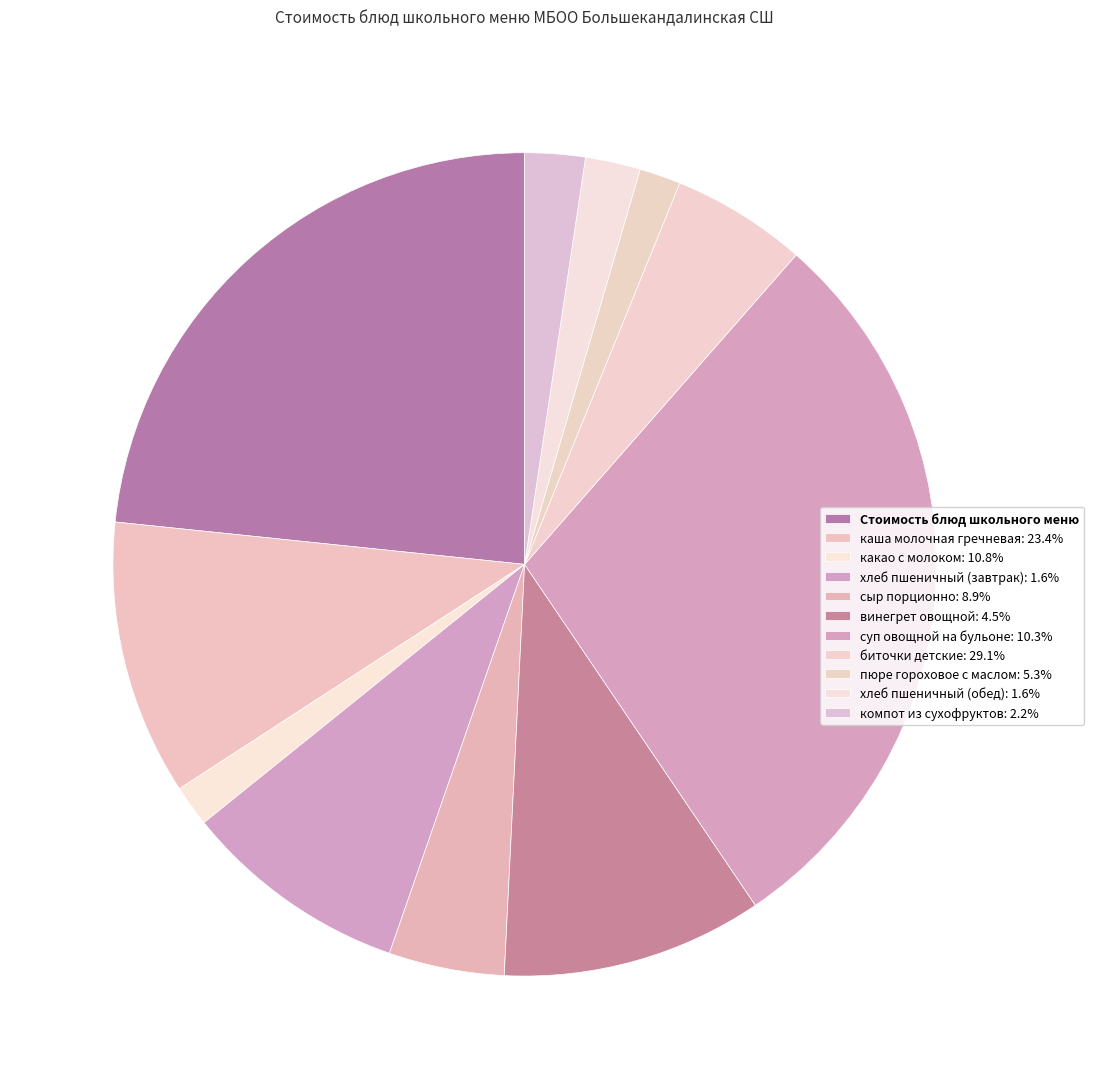

How many segments does this pie chart have?

11